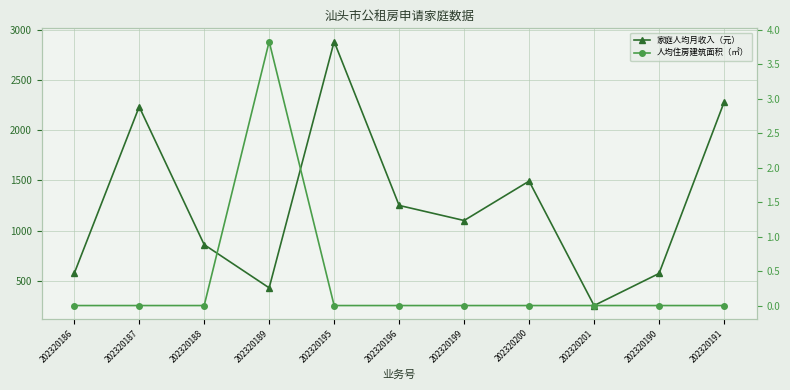

Does the chart display data point markers on the line(s)?

Yes